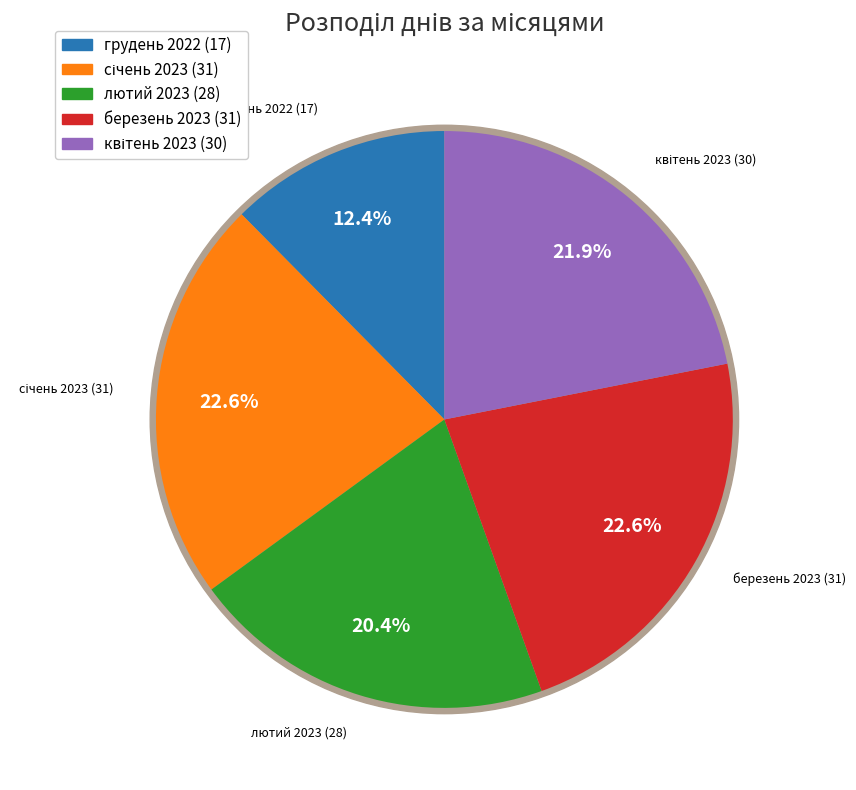

To the nearest percent, what is the difference between the largest and smallest slice percentages?

10%